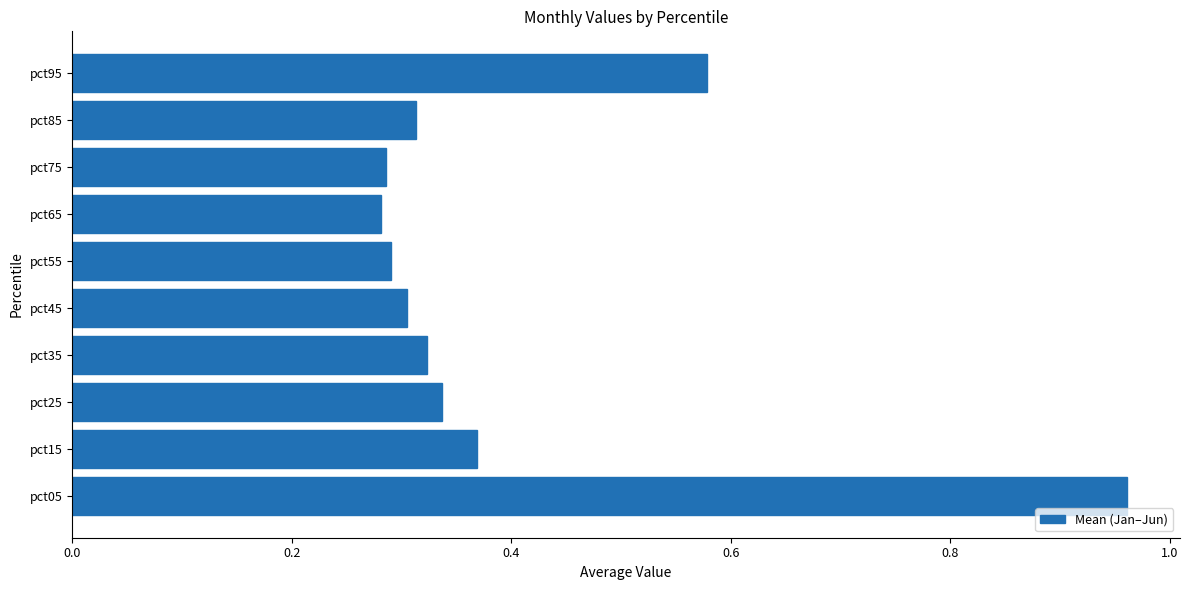

The value at pct65 is 0.4. True or false?

False